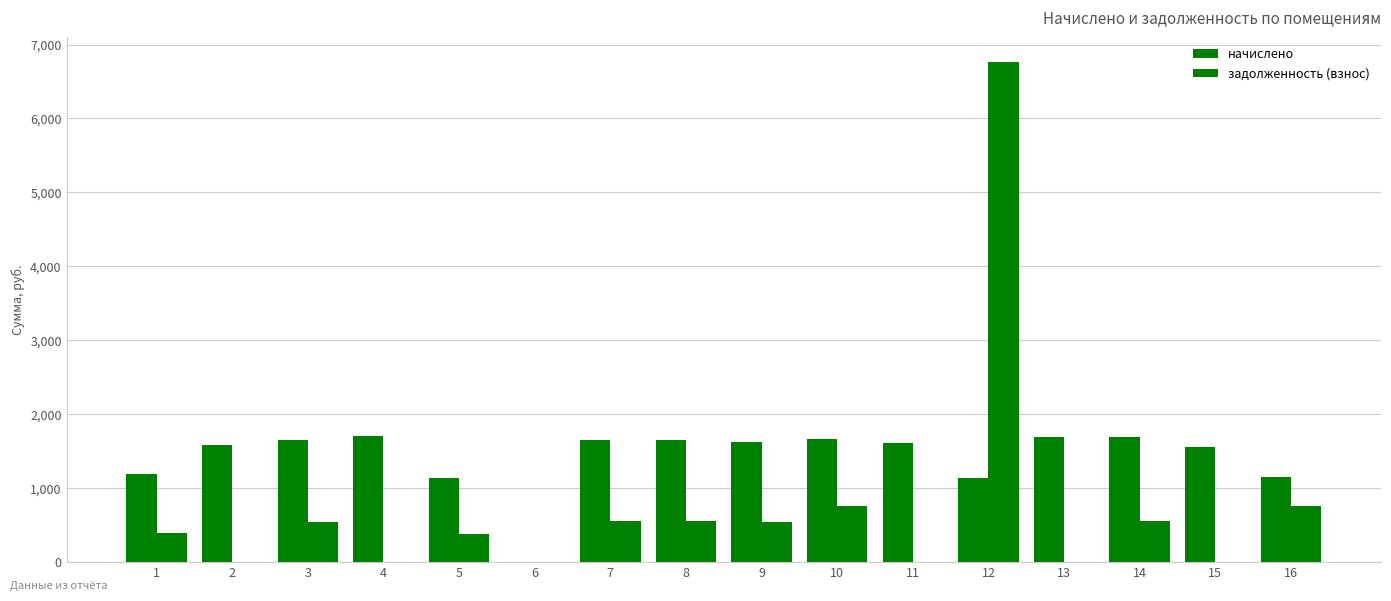

At which label is задолженность (взнос) closest to 3382?

16